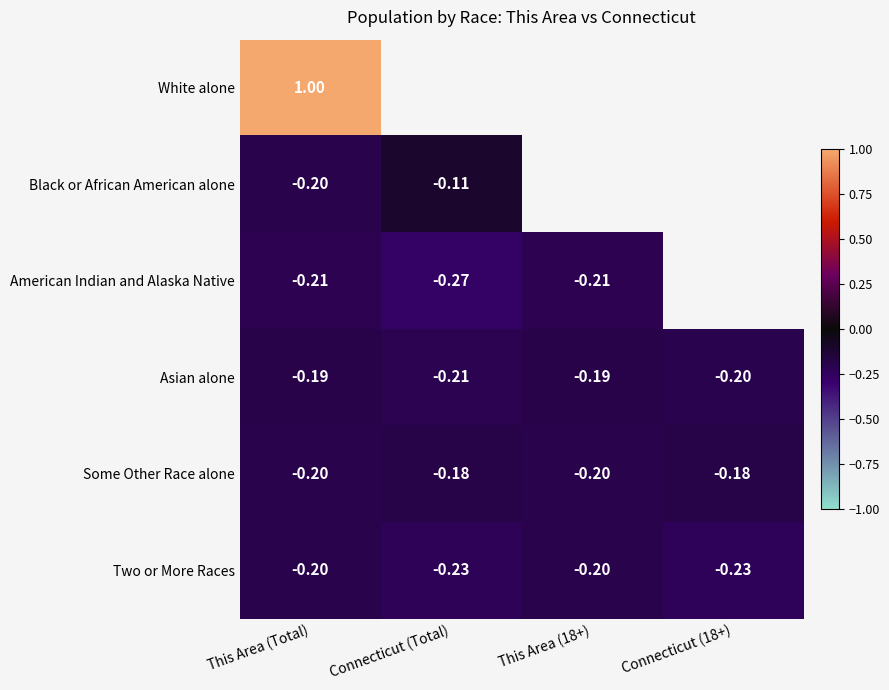

Rank the series at This Area (Total) from highest to lowest value.

White alone, Asian alone, Two or More Races, Some Other Race alone, Black or African American alone, American Indian and Alaska Native